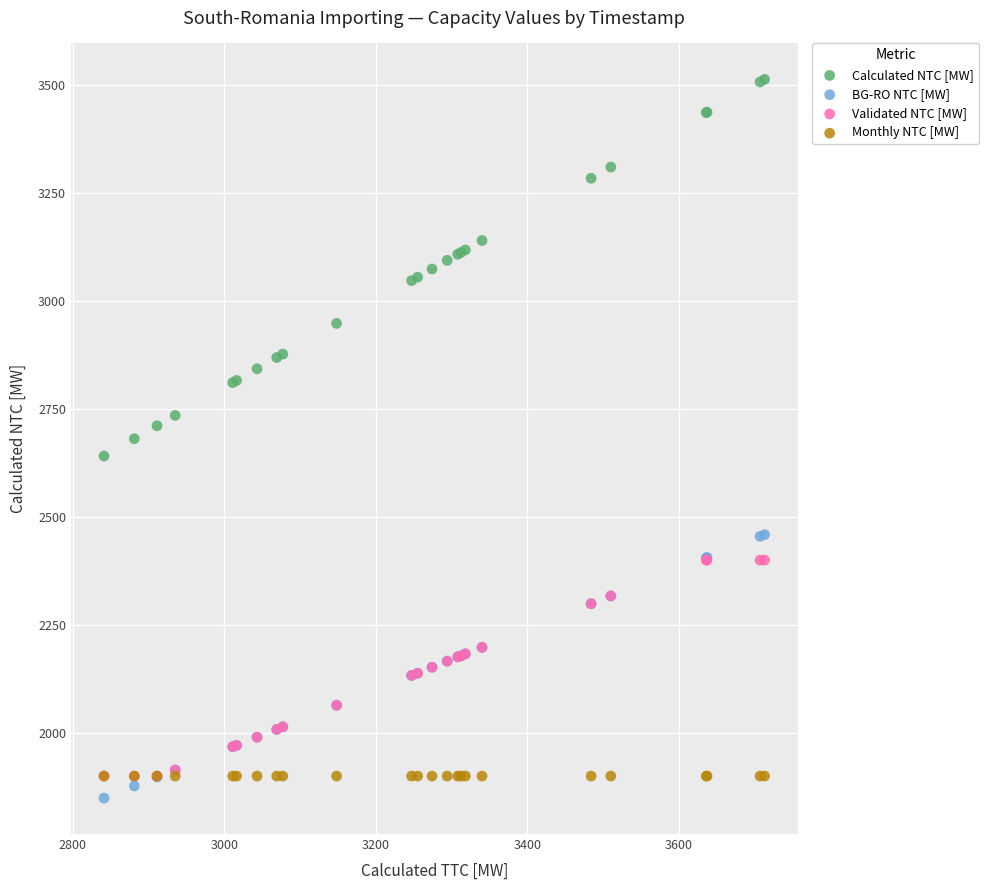

Which series reaches the minimum Y coordinate?

BG-RO NTC [MW]